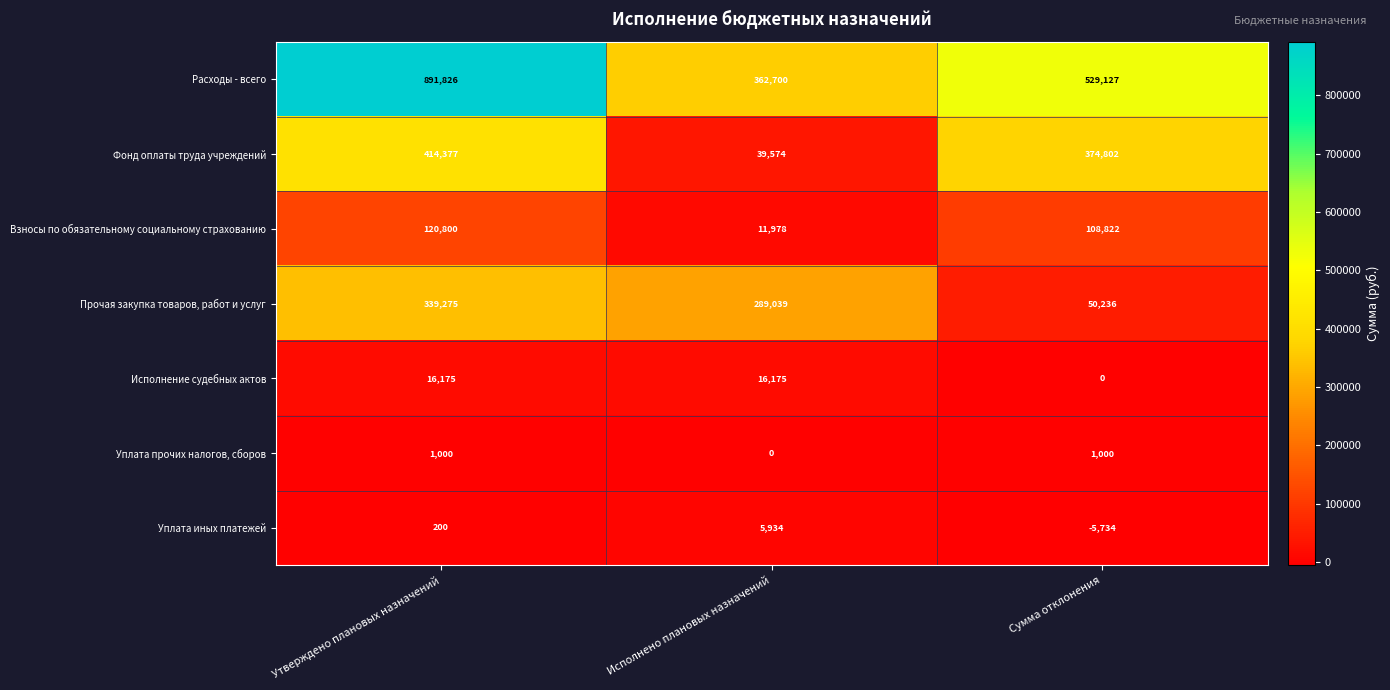

Reading left to right, list all the values displayed in this chart.

Расходы - всего: 891826	362700	529127
Фонд оплаты труда учреждений: 414377	39574	374802
Взносы по обязательному социальному страхованию: 120800	11978	108822
Прочая закупка товаров, работ и услуг: 339275	289039	50236
Исполнение судебных актов: 16175	16175	0
Уплата прочих налогов, сборов: 1000	0	1000
Уплата иных платежей: 200	5934	-5734